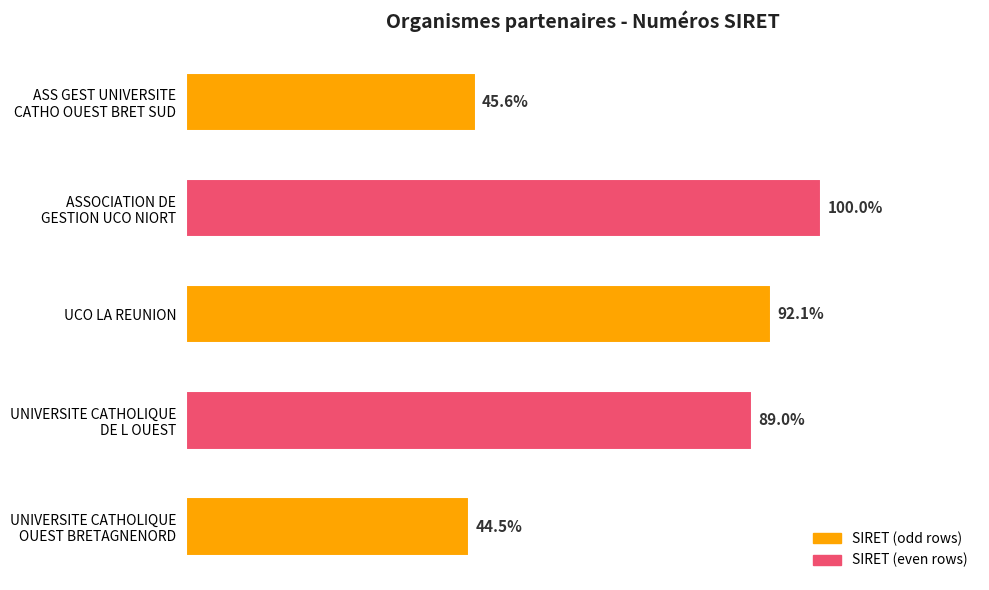

What is the difference between the second highest and second lowest values?

41095236699998